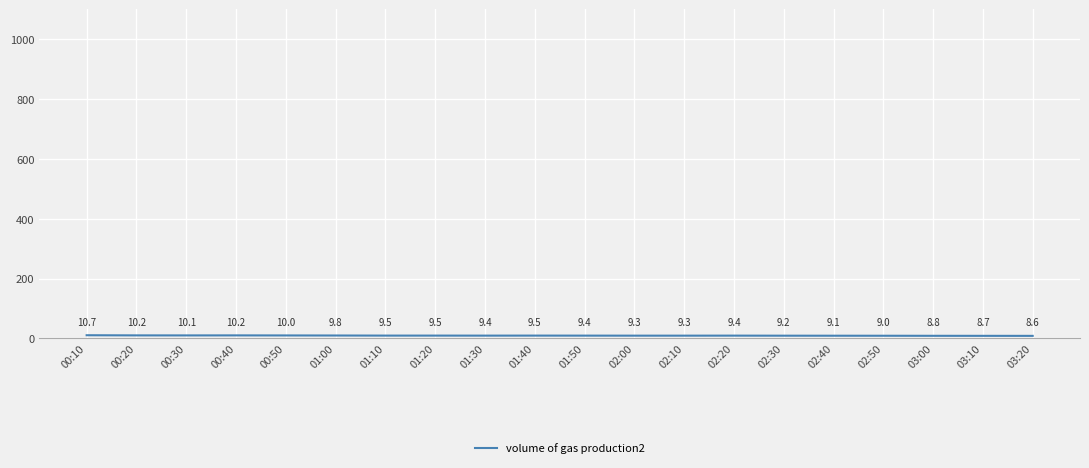

At which category does the data reach its first local peak?

00:40